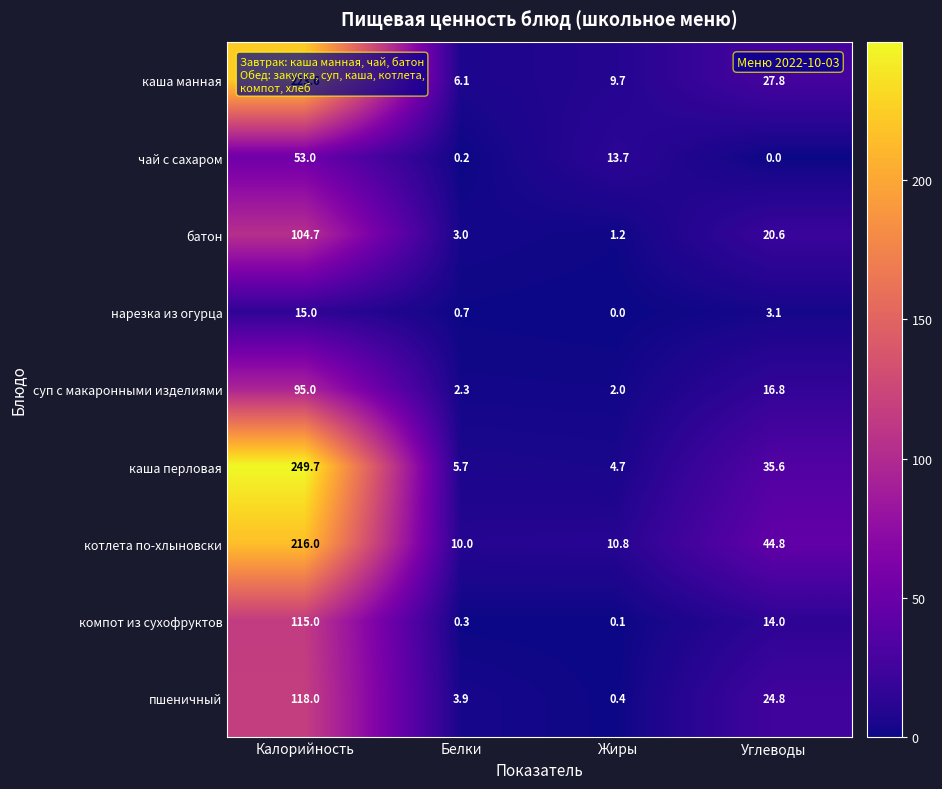

Rank the series at Калорийность from lowest to highest value.

нарезка из огурца, чай с сахаром, суп с макаронными изделиями, батон, компот из сухофруктов, пшеничный, котлета по-хлыновски, каша манная, каша перловая